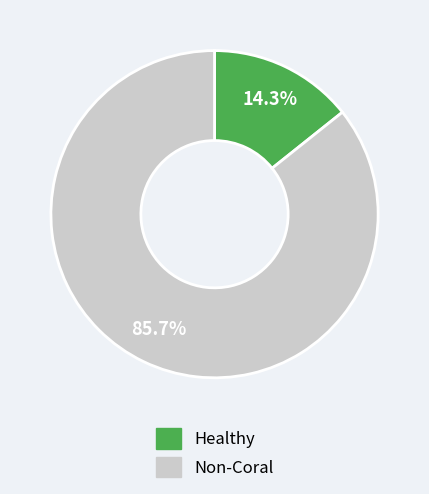

Does any single category account for the majority?

Yes